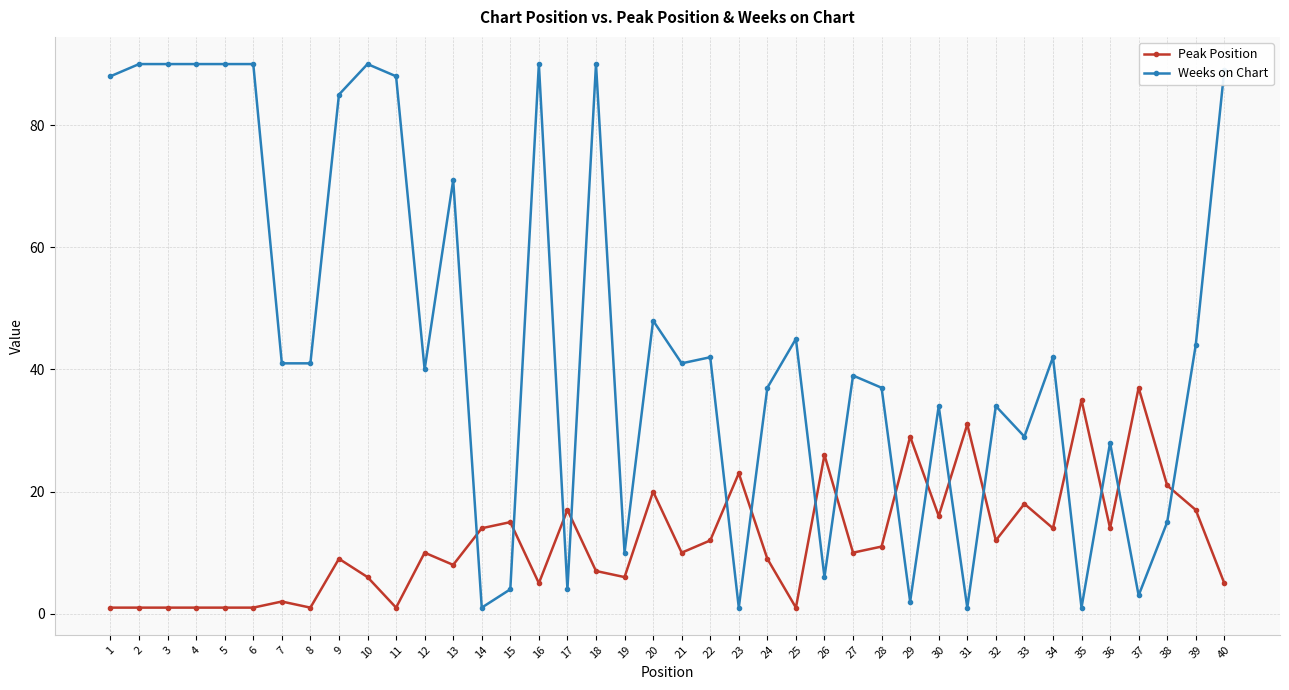

What is the sum of all Weeks on Chart values?

1811